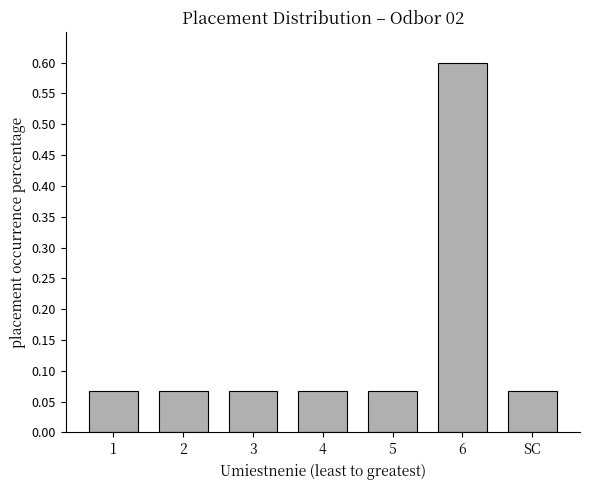

What is the difference between the values at 5 and 6?

0.5